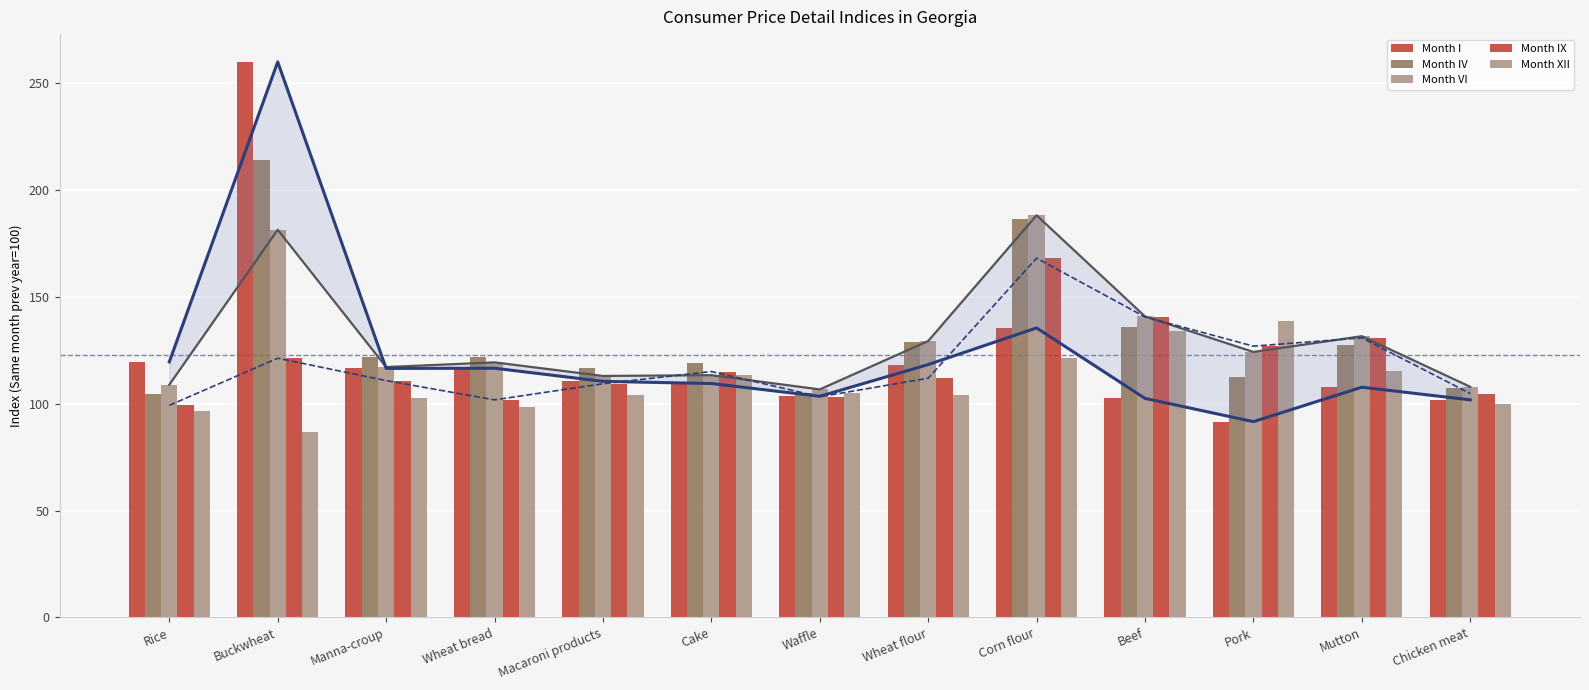

Which has a higher value, Manna-croup or Waffle?

Manna-croup